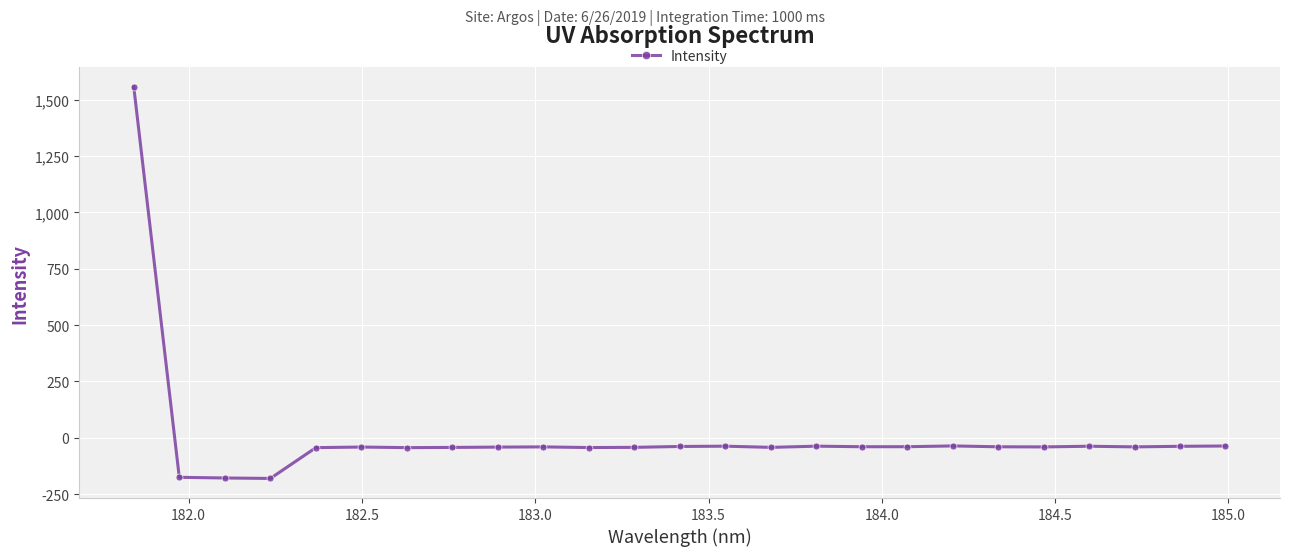

What is the sum of all values?

176.0